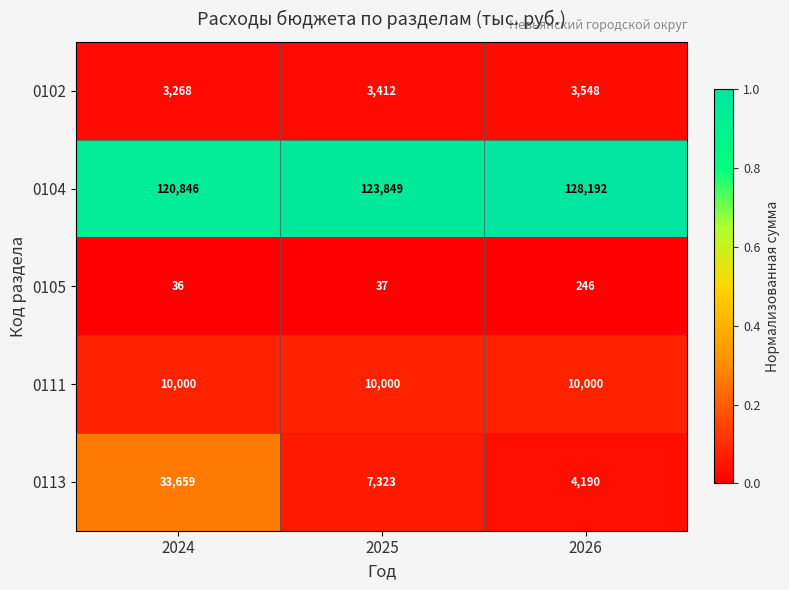

Rank the series by their maximum value, from highest to lowest.

0104, 0113, 0111, 0102, 0105